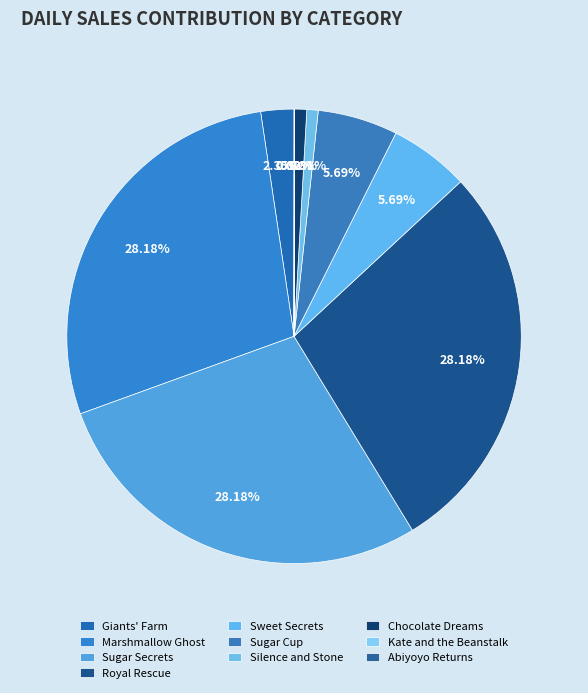

What is the change in value from Giants' Farm to Chocolate Dreams?

-112650439